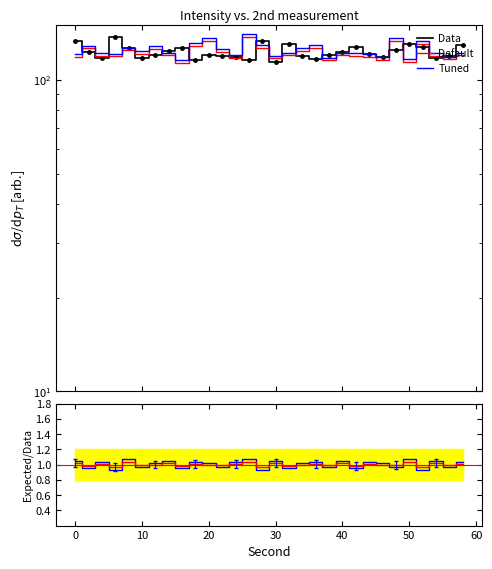

At which category is the sum across all series the highest?

20